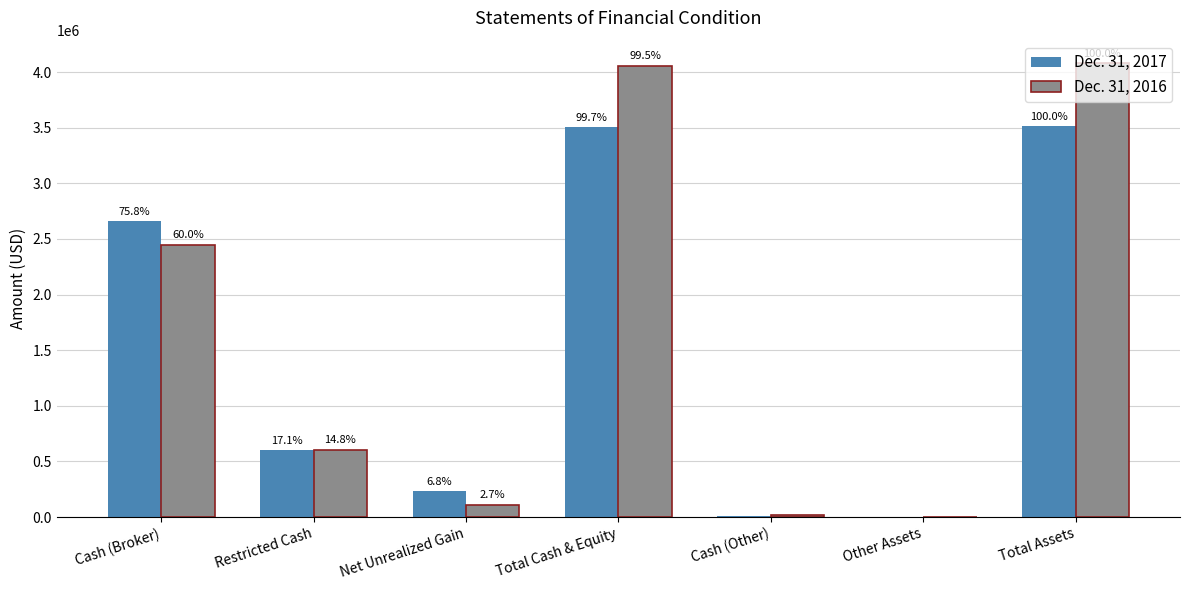

How many groups of bars are there?

7